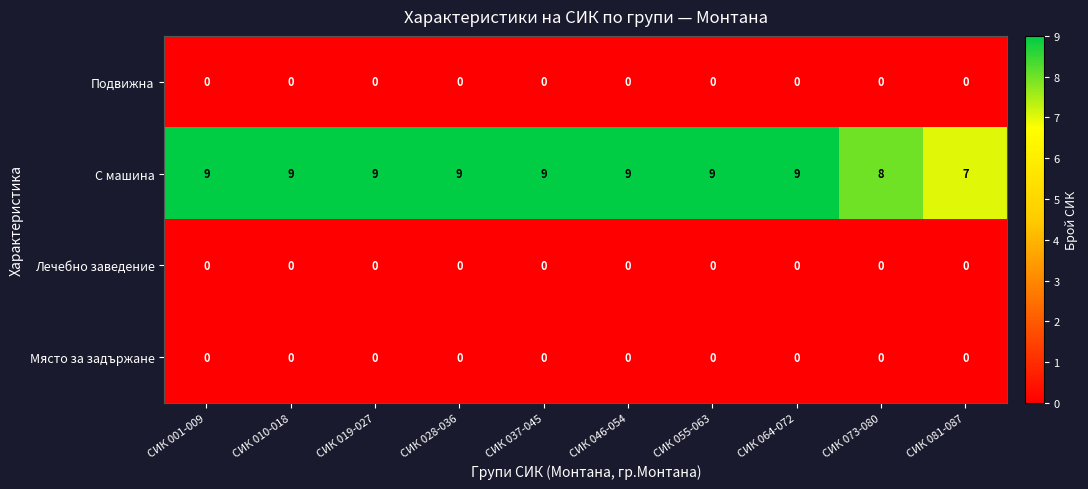

Which category has the lowest value in the С машина series?

СИК 081-087